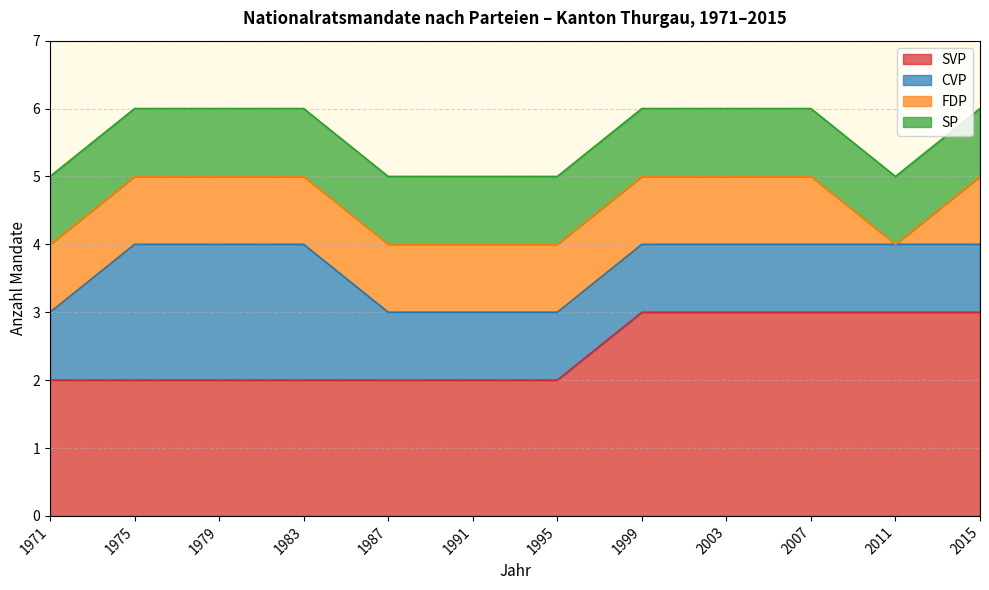

Which series has the largest total across all categories?

SVP